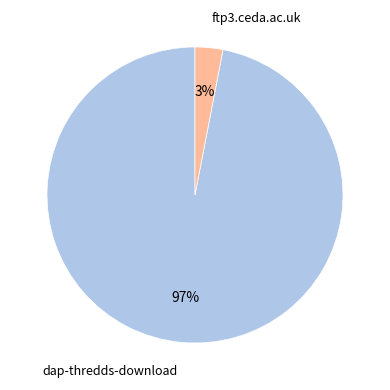

To the nearest percent, what is the difference between the largest and smallest slice percentages?

94%